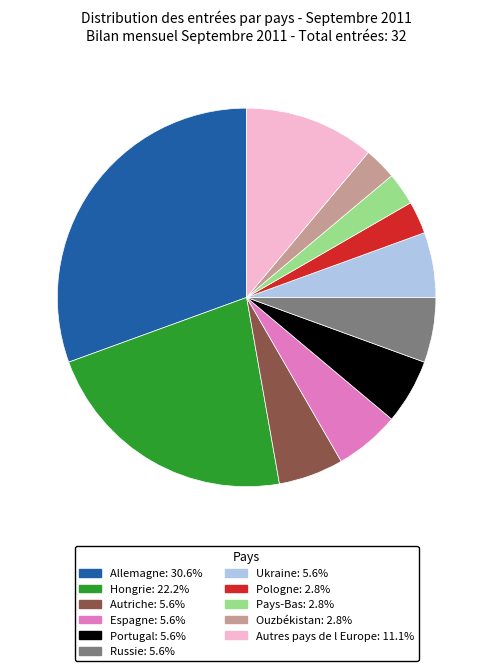

Does any single category account for the majority?

No